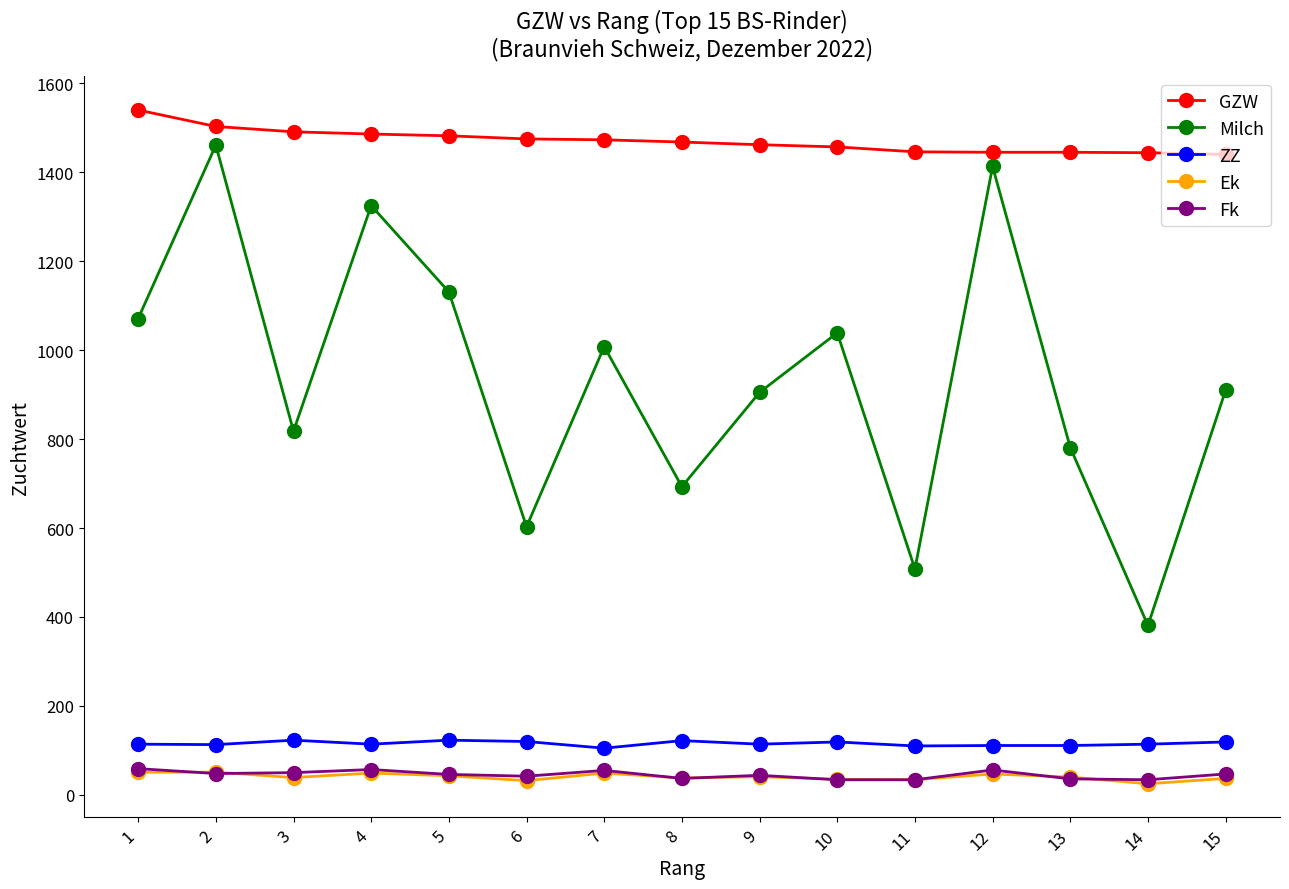

At which category is the sum across all series the highest?

2